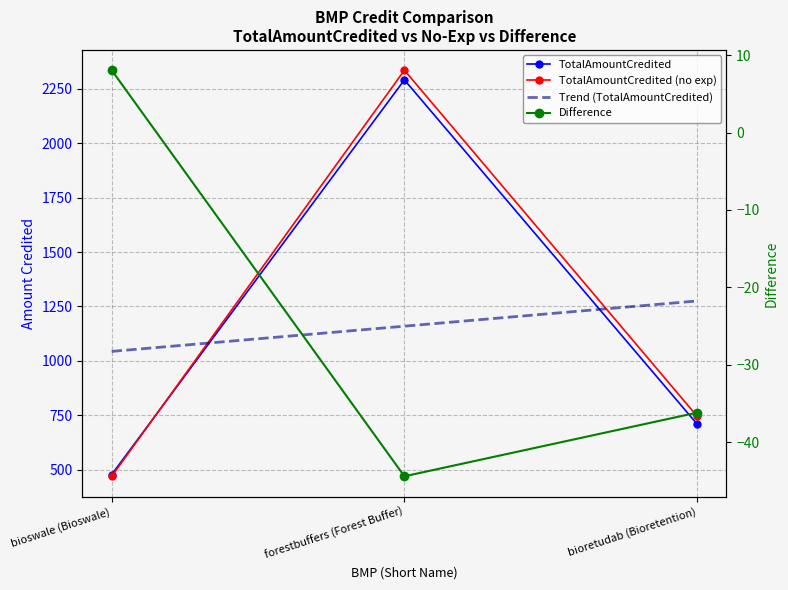

What is the sum of all Trend (TotalAmountCredited) values?

3477.3